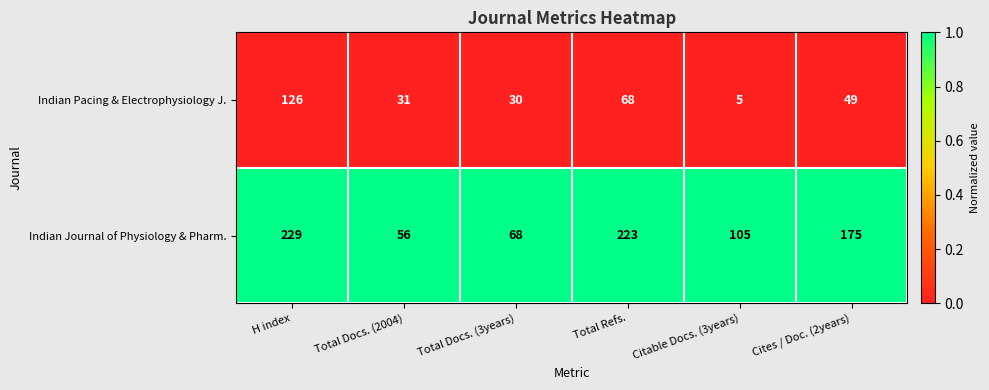

Between H index and Total Docs. (3years), which series saw the biggest shift?

Indian Journal of Physiology & Pharm.